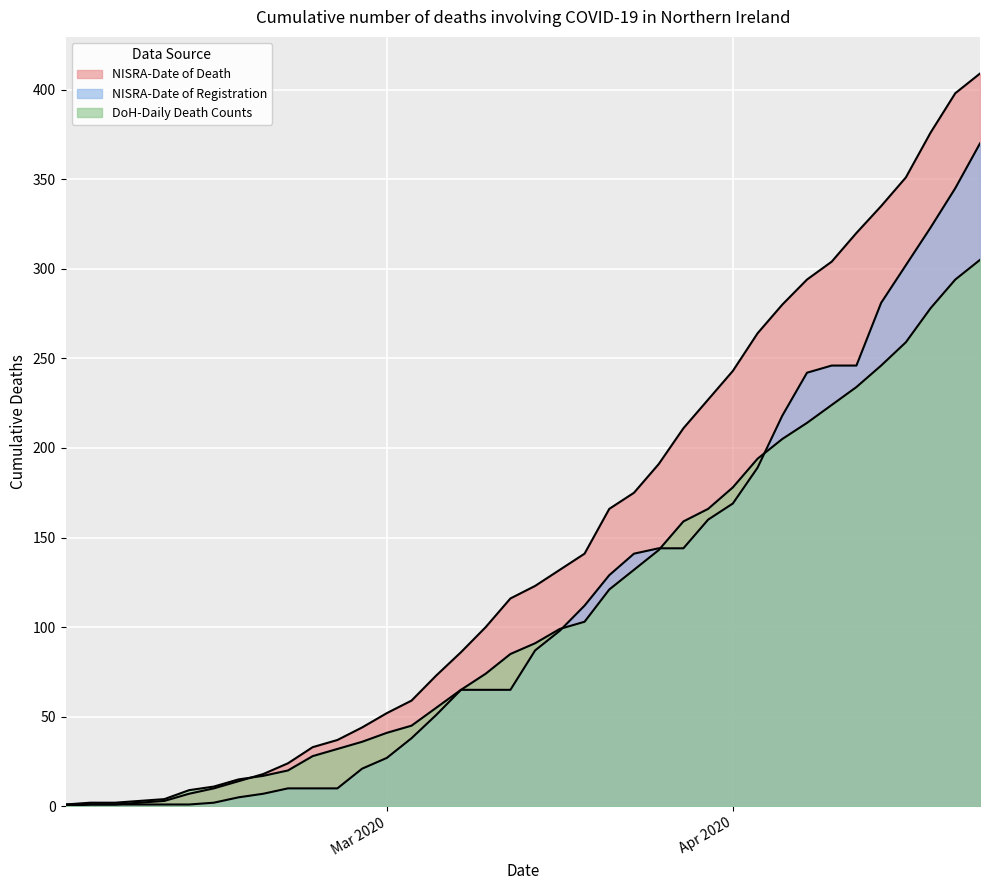

At which label is NISRA-Date of Registration closest to 185?

2020-04-15